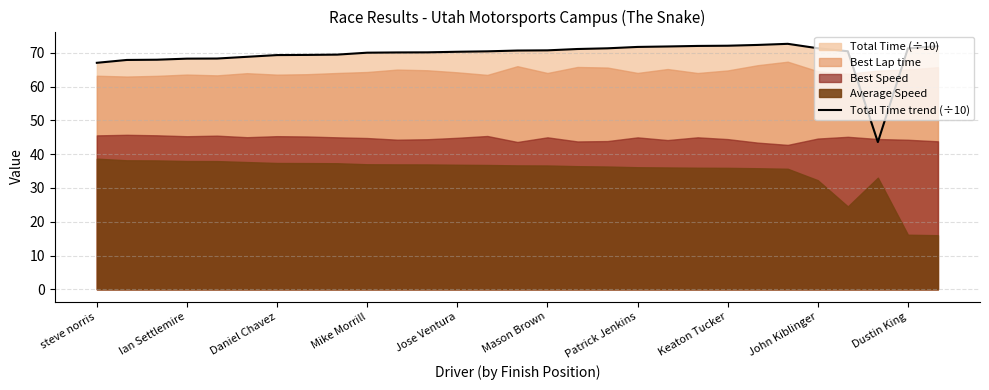

True or false: the data has more than 2 interior local peaks.

False